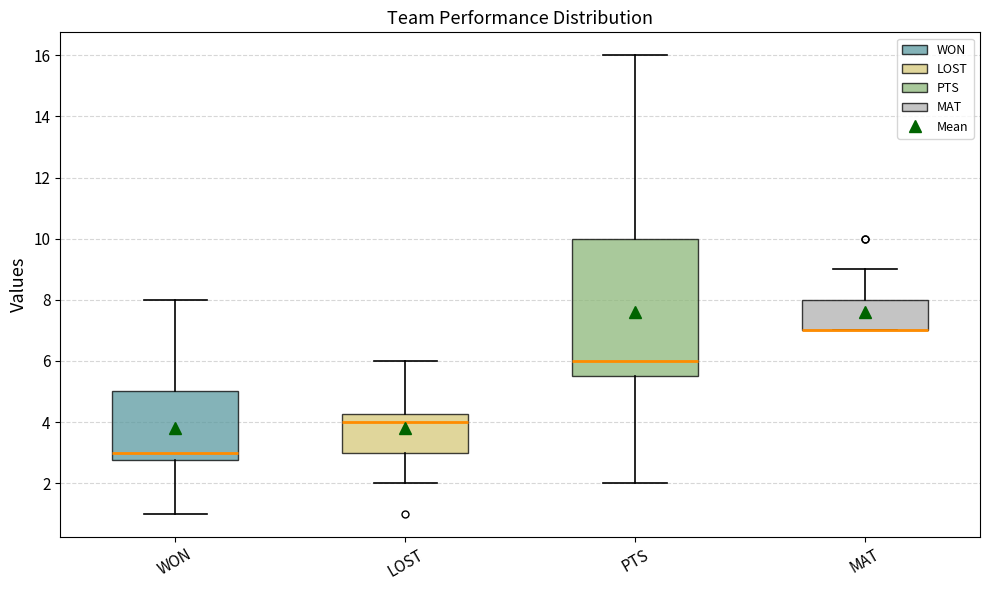

Where is the upper edge of the box for PTS on the y-axis? The values are not printed on the chart, so give them approximately, as read against the axis.

10.0